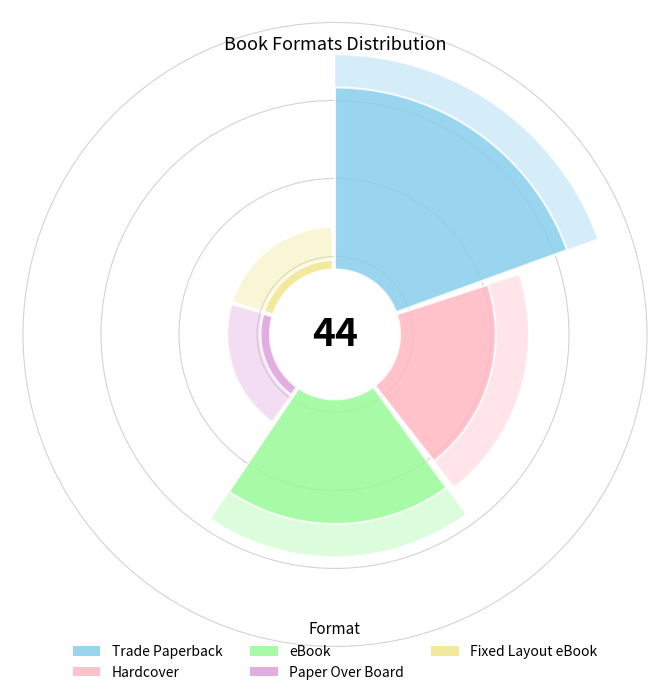

What is the change in value from Trade Paperback to eBook?

-6